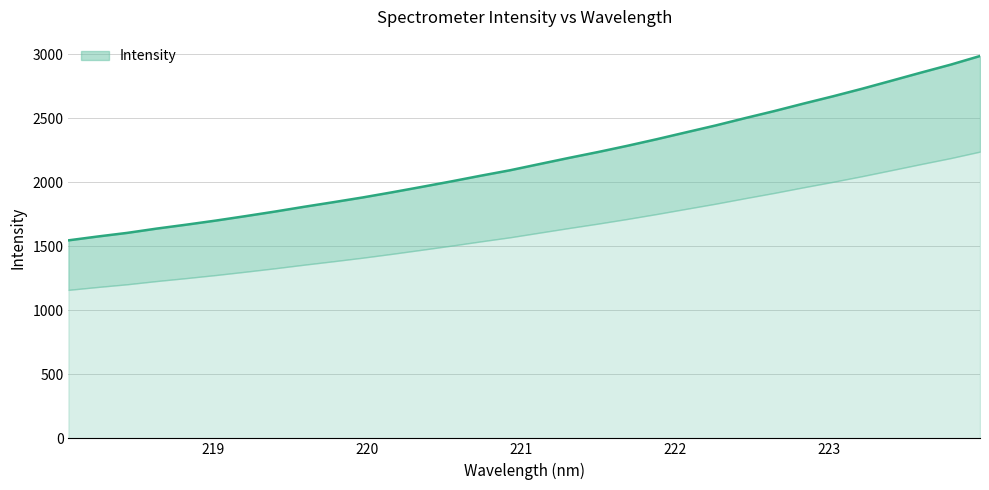

Between 220.1623 and 219.3979, which is larger?

220.1623